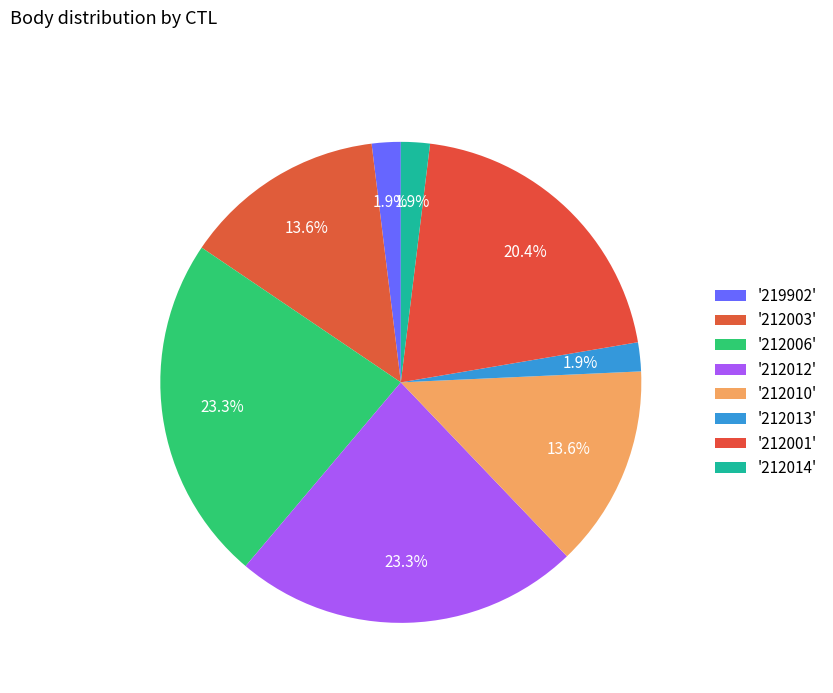

How many segments does this pie chart have?

8